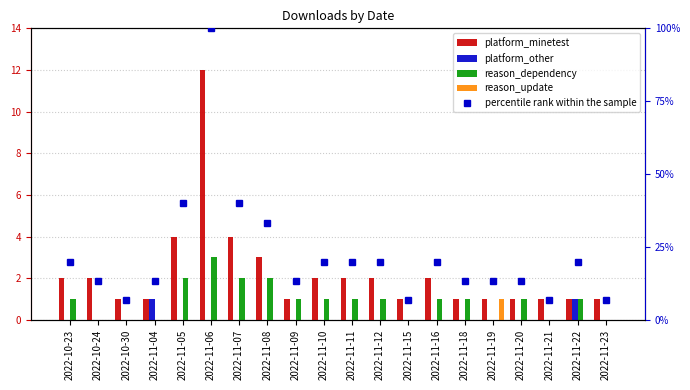

The value of reason_dependency at 2022-11-22 is 1.0. True or false?

True